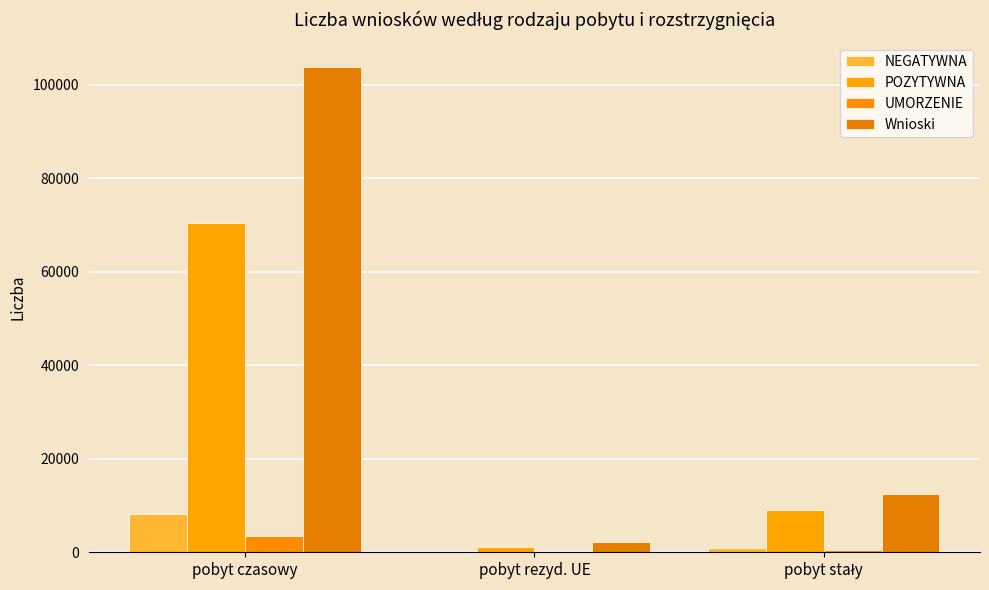

The value of Wnioski at pobyt czasowy is 103791. True or false?

True